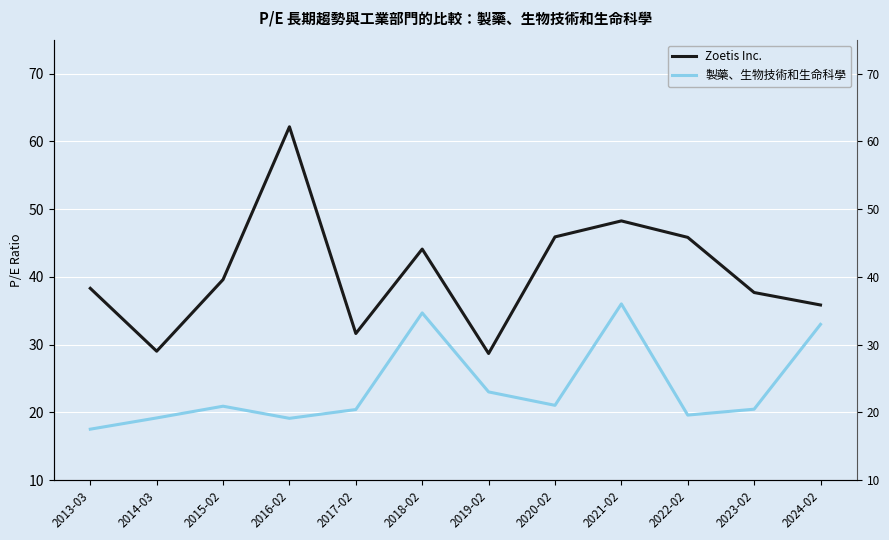

Rank the series at 2020-02 from lowest to highest value.

製藥、生物技術和生命科學, Zoetis Inc.